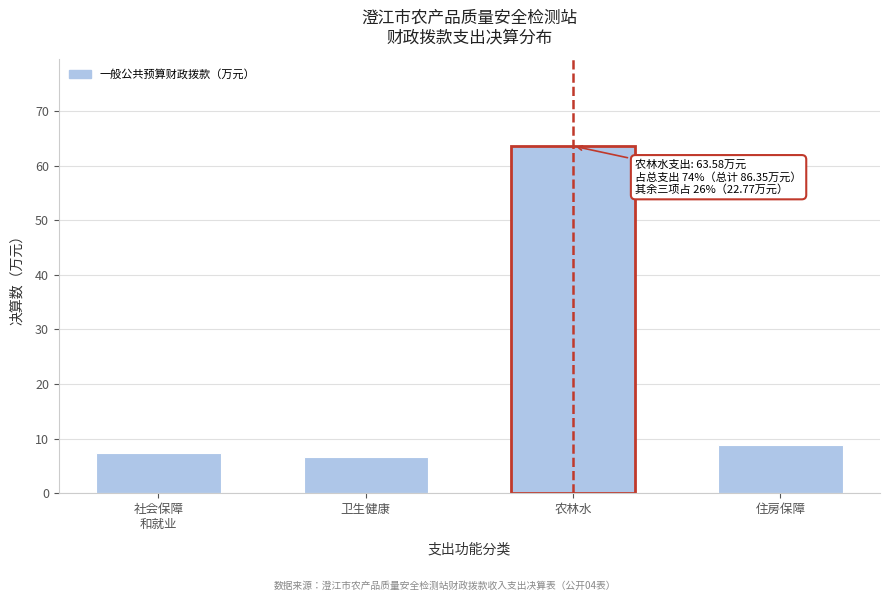

Reading left to right, extract all data points from this chart.

7.4	6.6	63.6	8.8